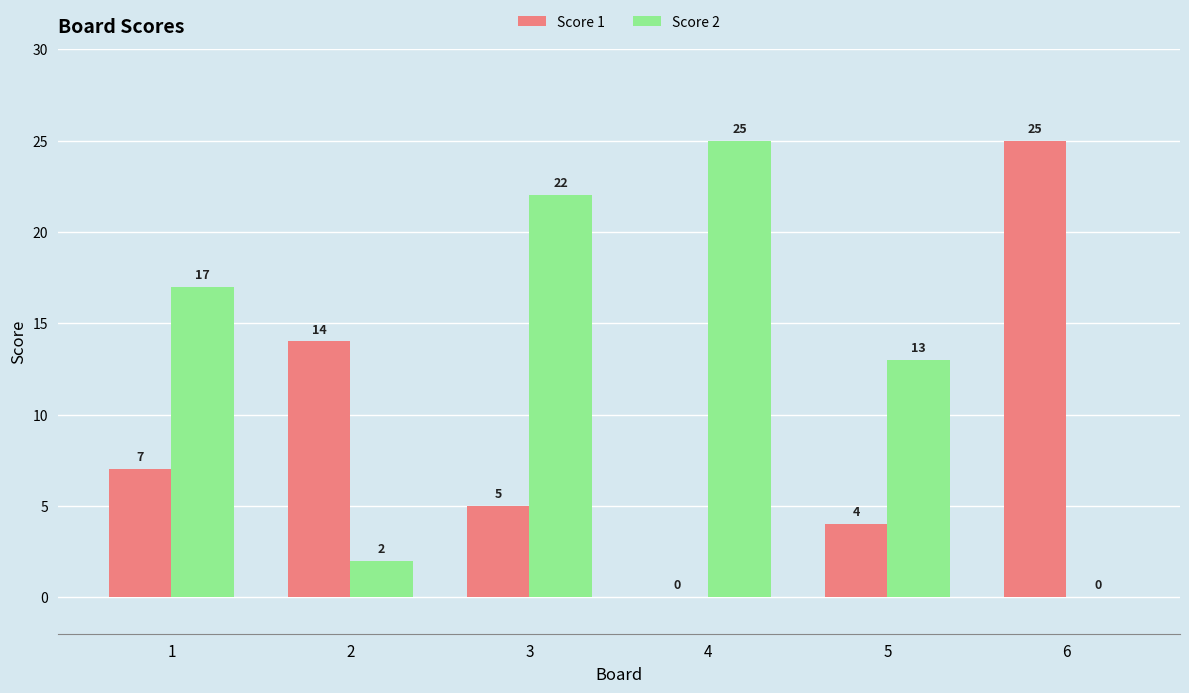

Is it true that Score 1 equals 13 at 6?

False